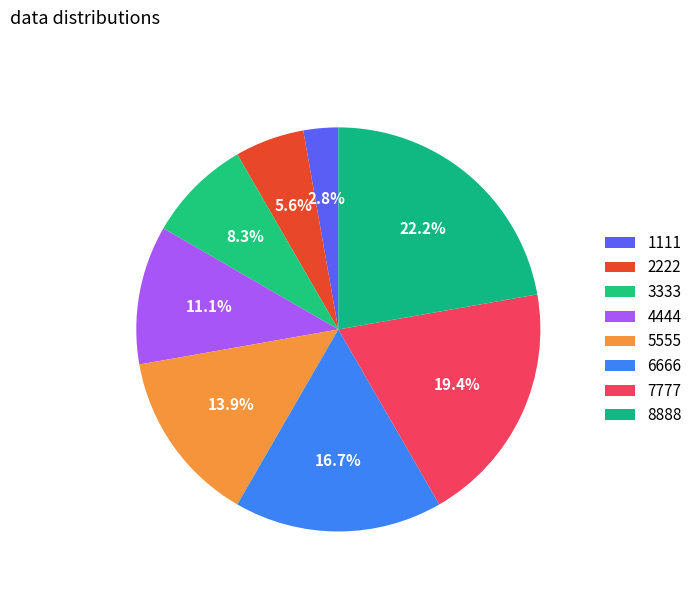

Is there a majority slice in this chart?

No